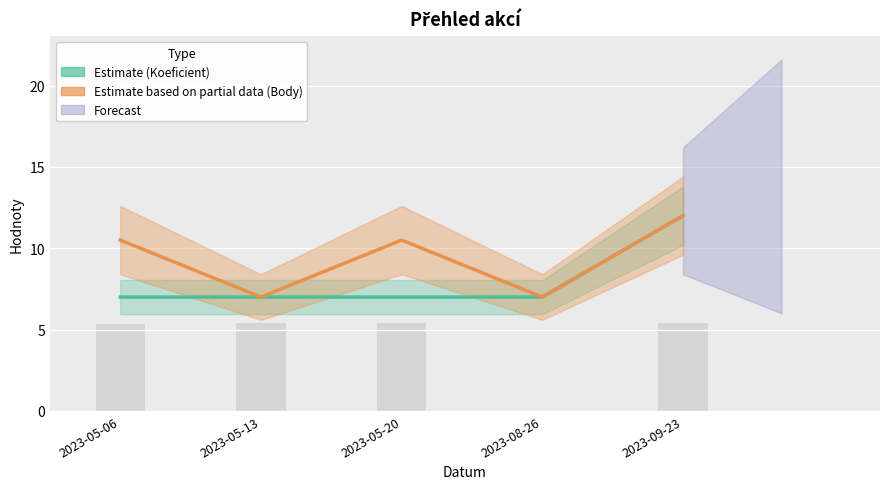

Where does the Body series first go above 10?

2023-05-06